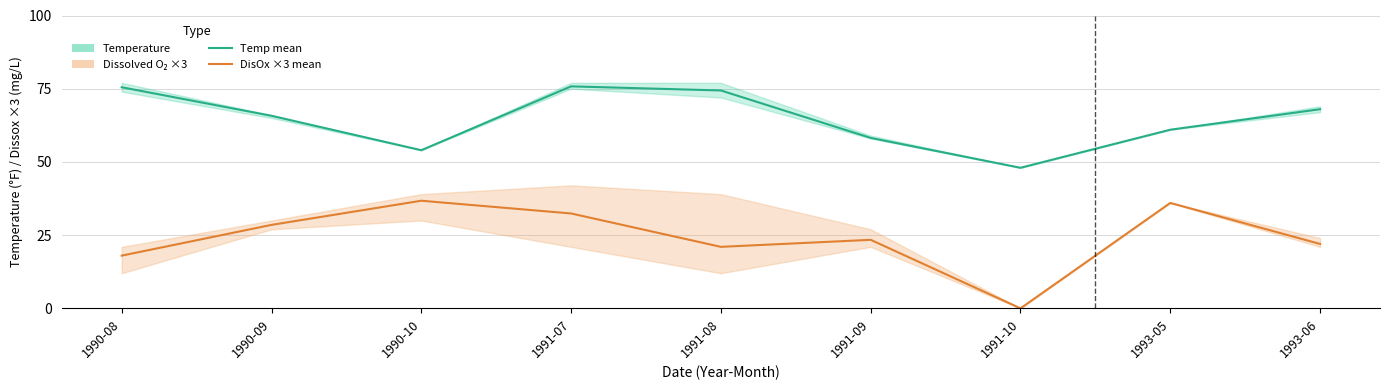

What is the label of the 3rd point from the left?

1990-10